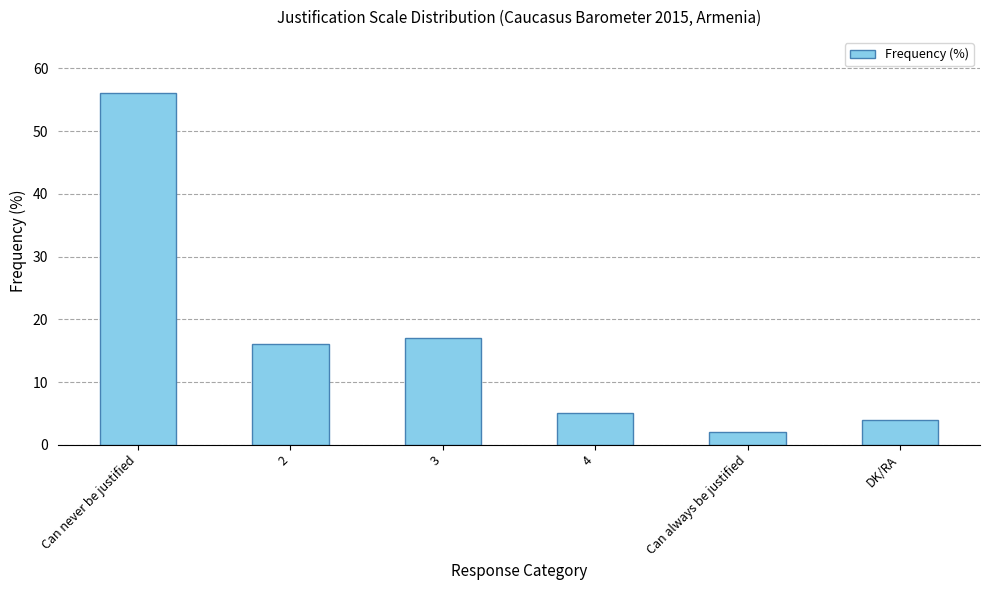

Is it true that the value at 2 is 16?

True